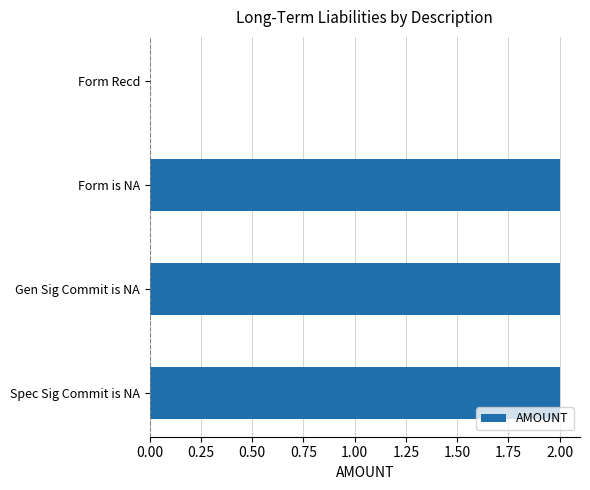

What is the sum of the values at Spec Sig Commit is NA and Gen Sig Commit is NA?

4